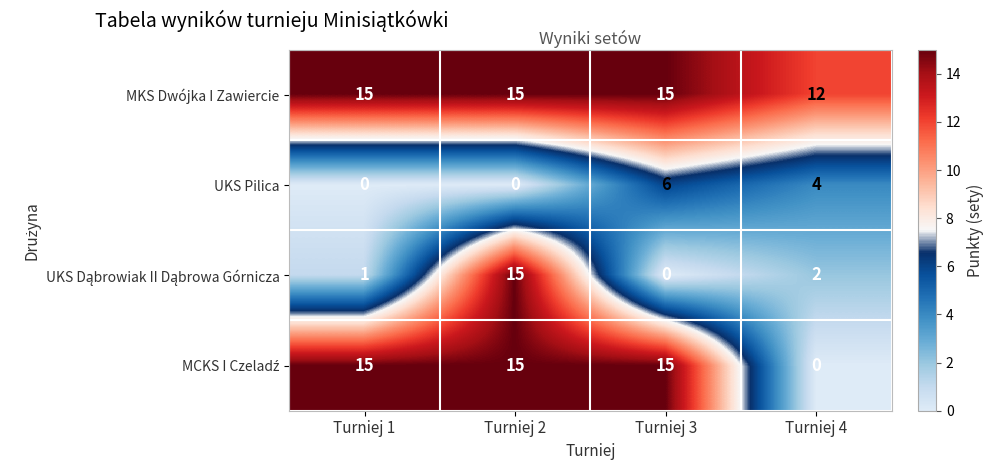

What is the difference between the highest and lowest values at Turniej 2?

15